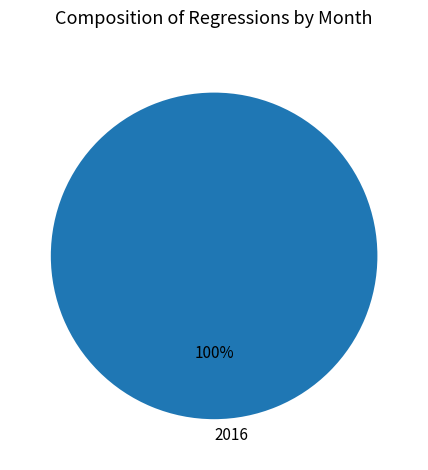

Is it true that 2016 is 90% of the pie?

False